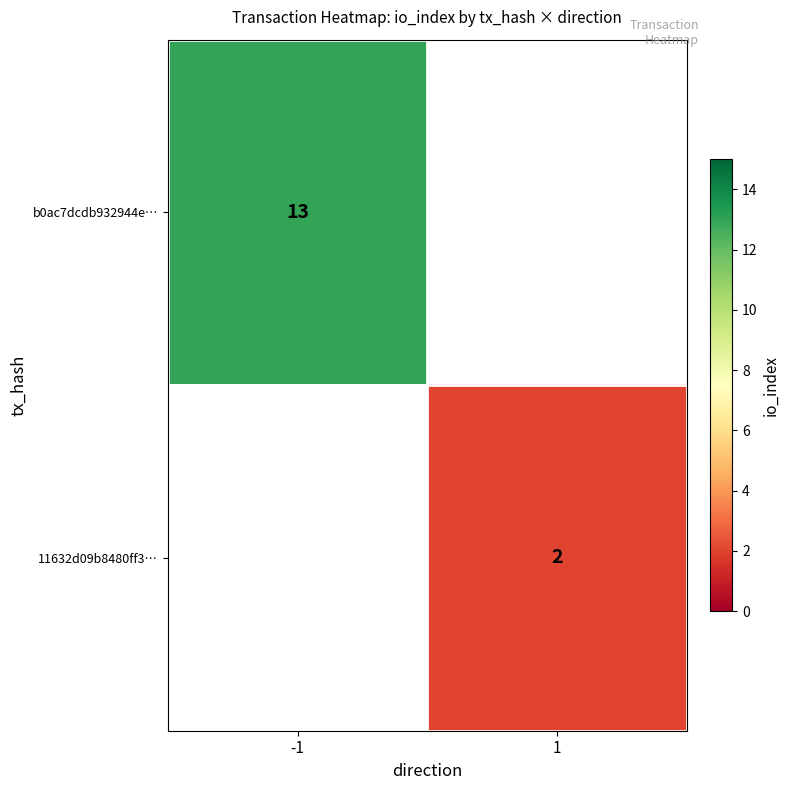

True or false: 11632d09b8480ff3… has a value of 1 at 1.

False